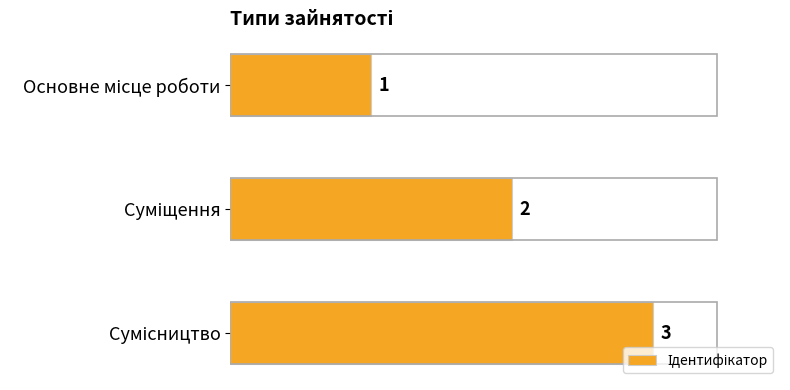

How many data points are less than 2?

1